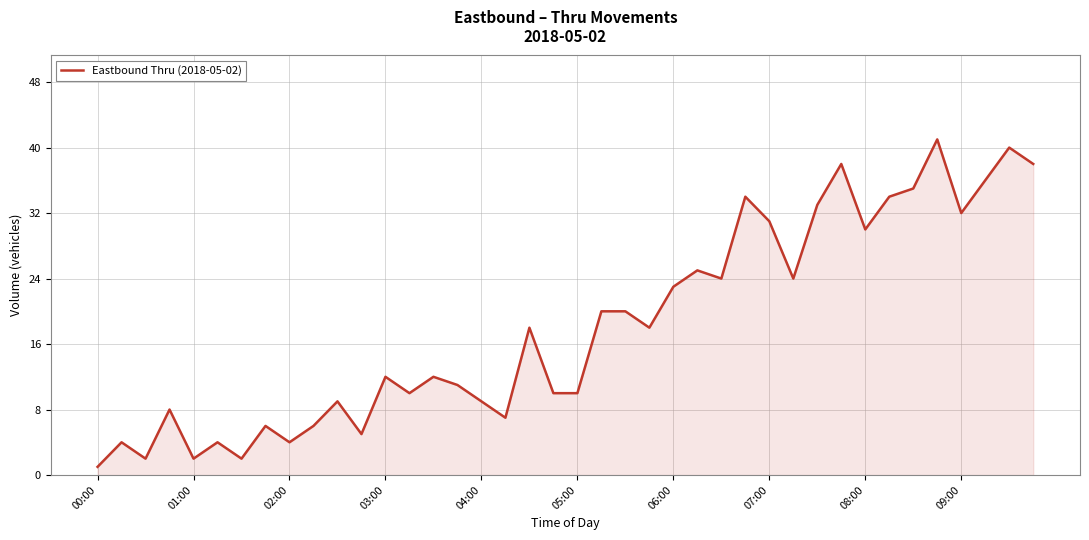

Reading left to right, list all the values displayed in this chart.

1	4	2	8	2	4	2	6	4	6	9	5	12	10	12	11	9	7	18	10	10	20	20	18	23	25	24	34	31	24	33	38	30	34	35	41	32	36	40	38